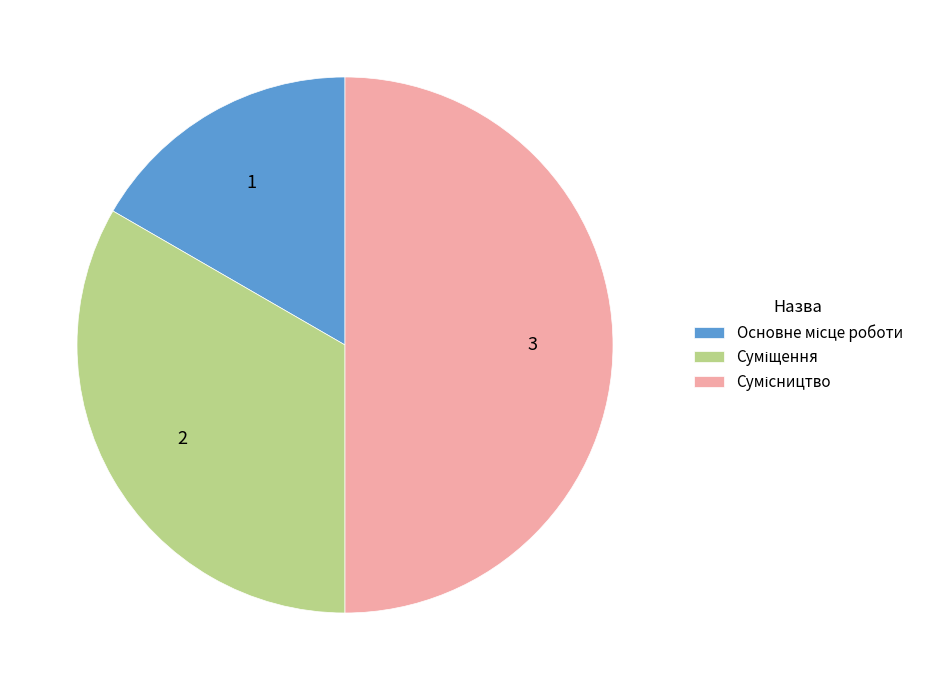

To the nearest percent, what is the difference between the largest and smallest slice percentages?

33%